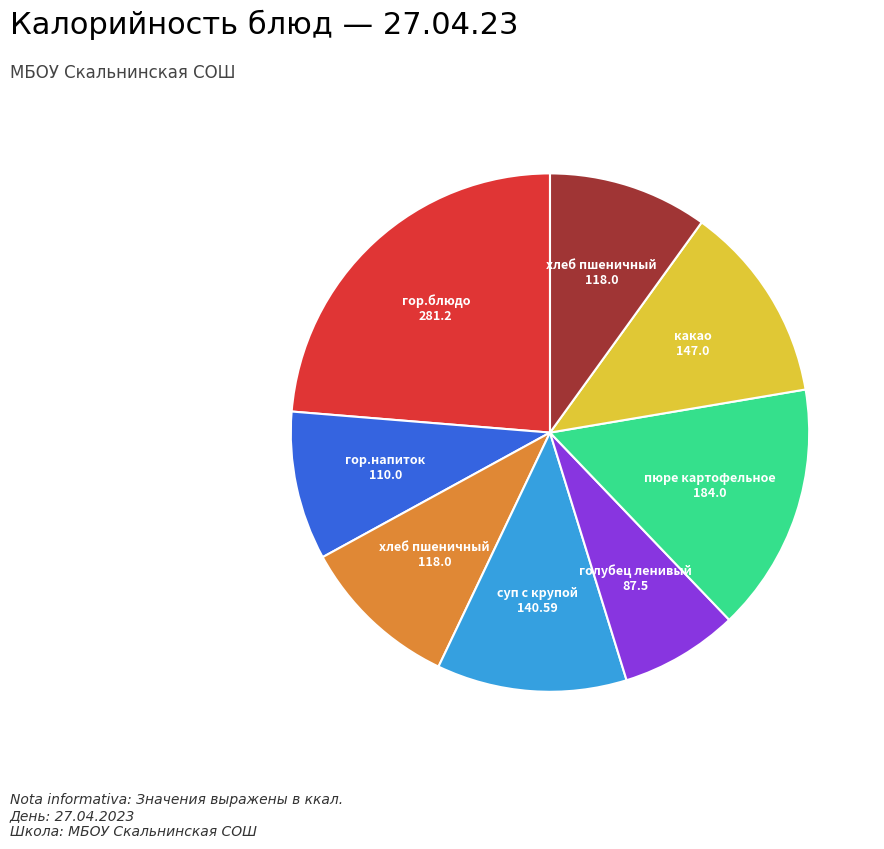

Is there a majority slice in this chart?

No